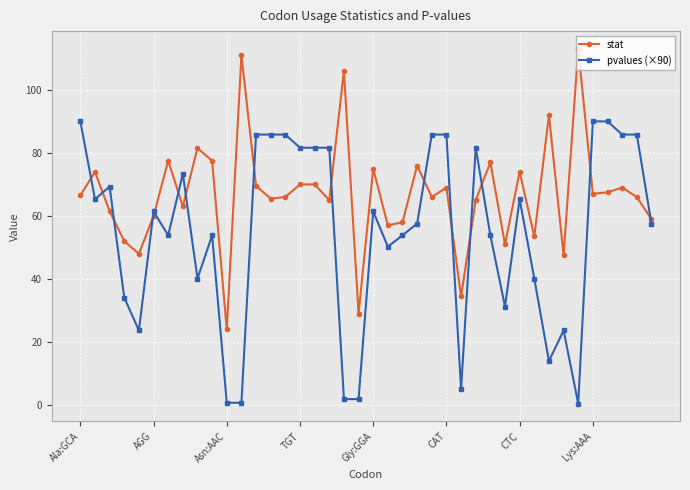

What is the maximum value for stat?

113.0